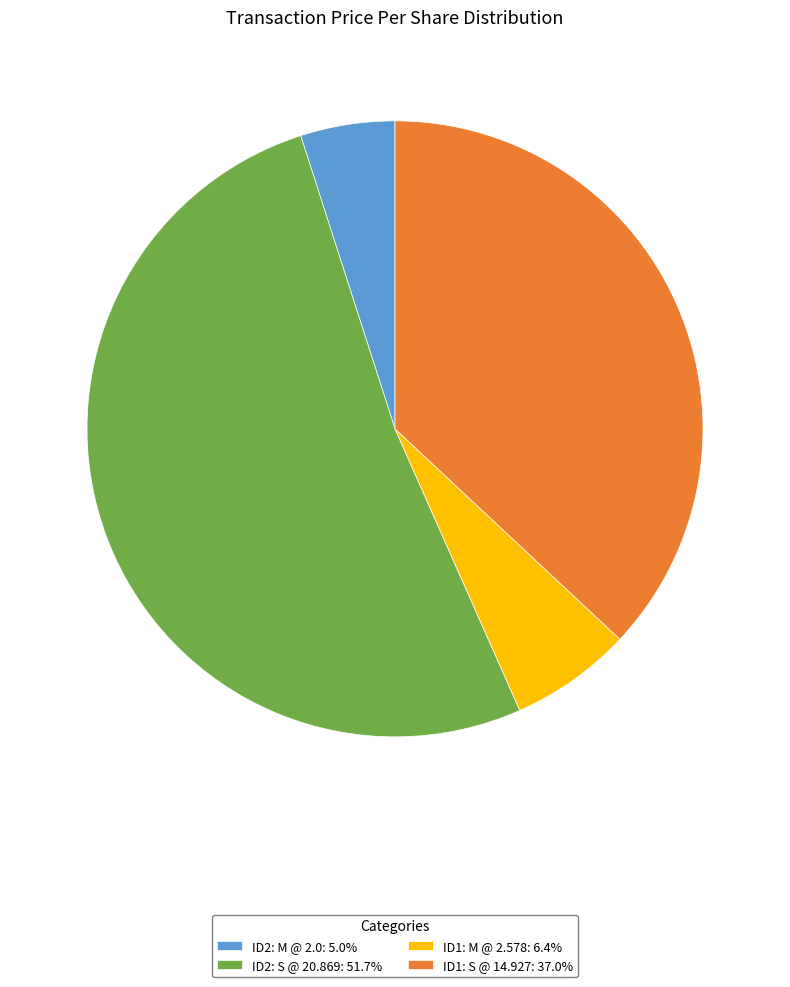

Is ID2: S @ 20.869: 51.7% the majority of the pie?

Yes